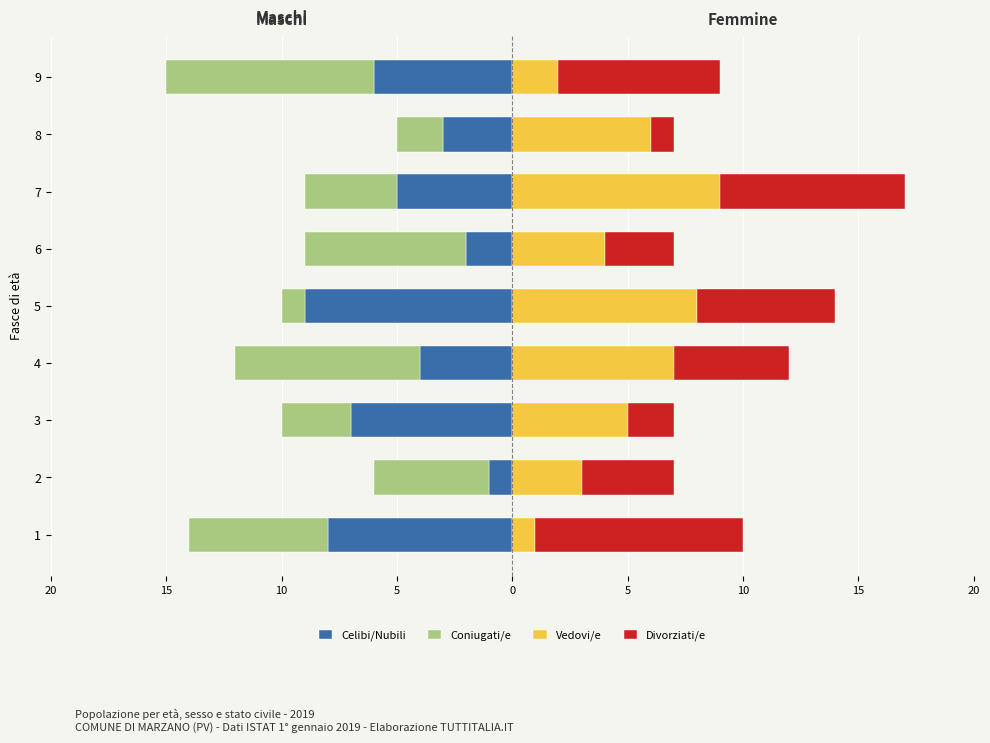

True or false: Coniugati/e has a value of -4 at 1.

False